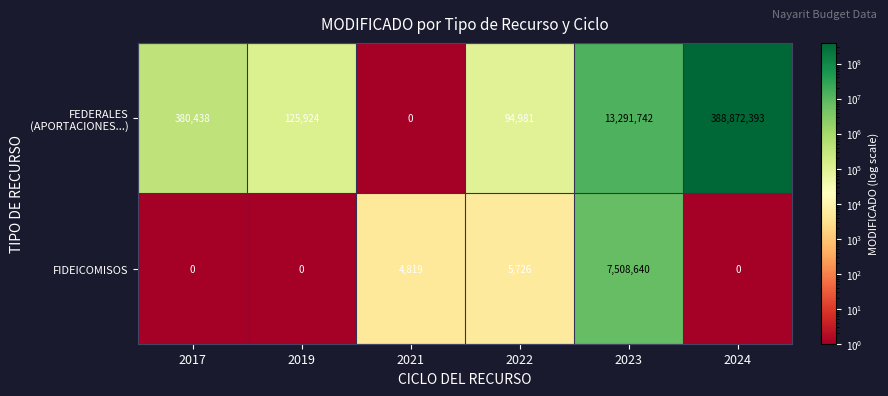

What is the difference between the maximum and second lowest values in the FIDEICOMISOS series?

7508640